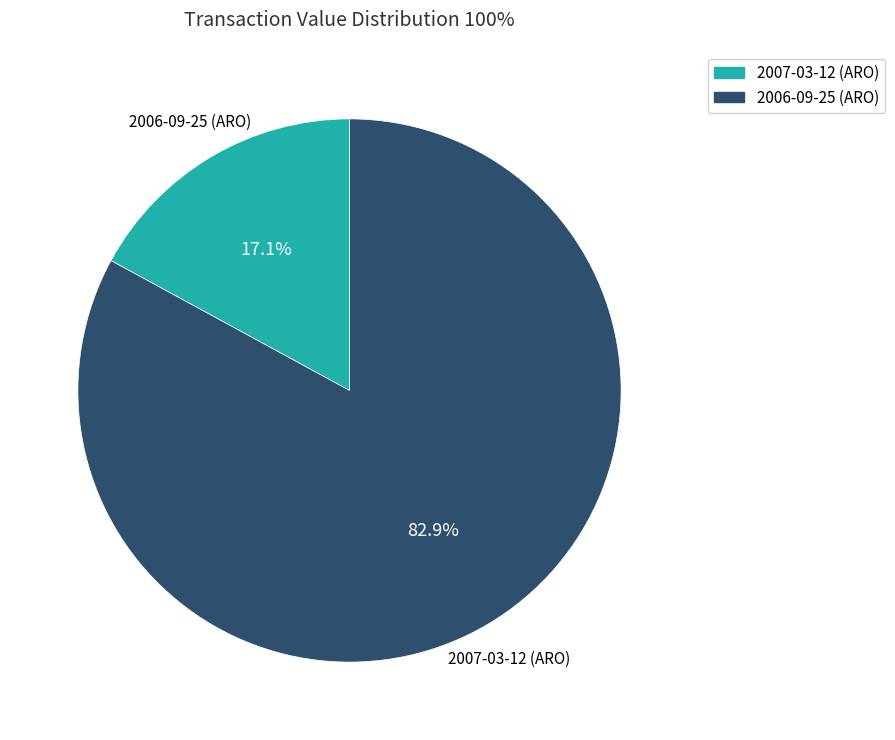

To the nearest percent, what is the average slice percentage?

50%